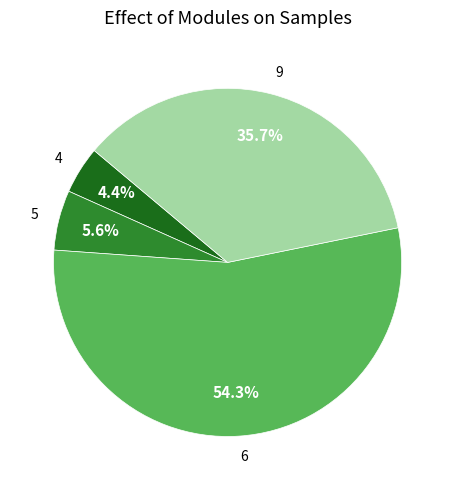

The 6 slice represents 66% of the pie. True or false?

False